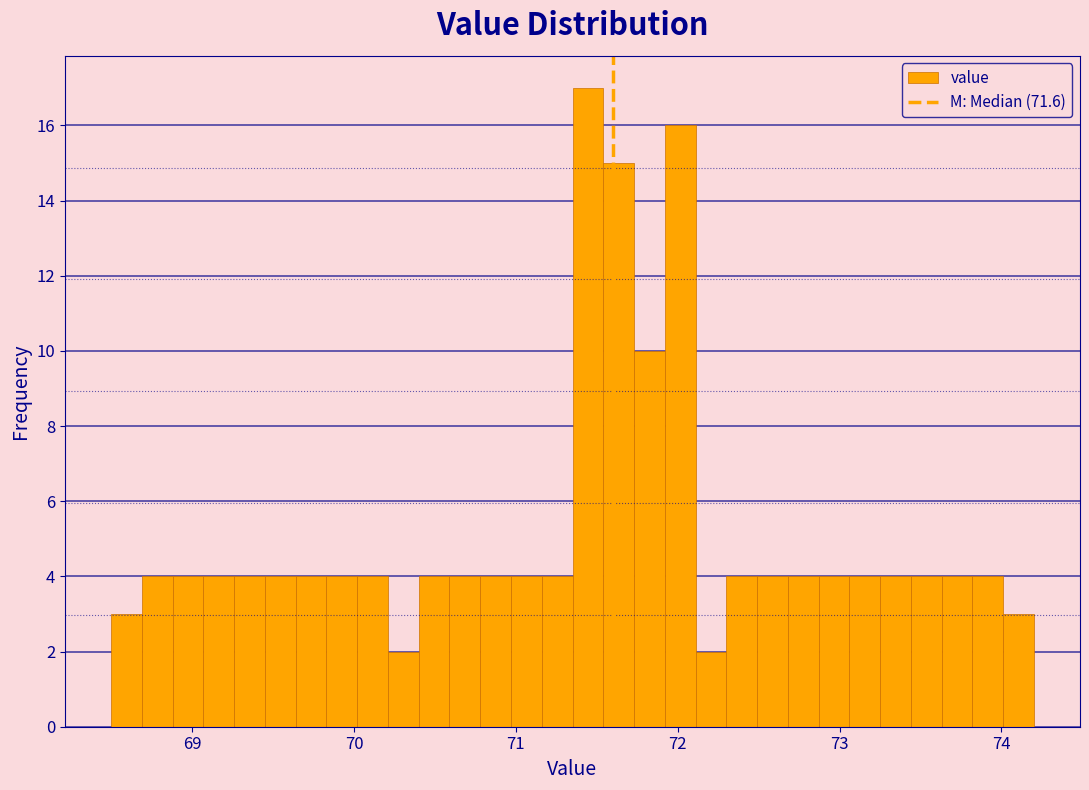

Read against the x-axis, roughly where is the centre of the tallest bar?

71.4